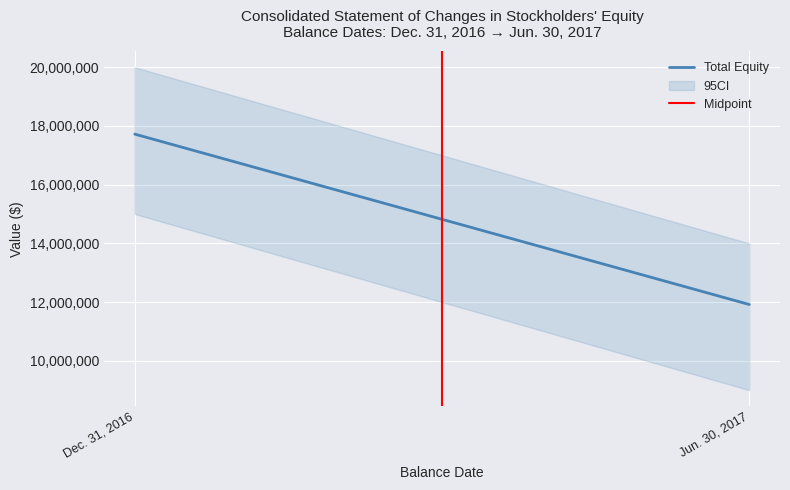

Which category has the lowest value in the Total Equity series?

Jun. 30, 2017